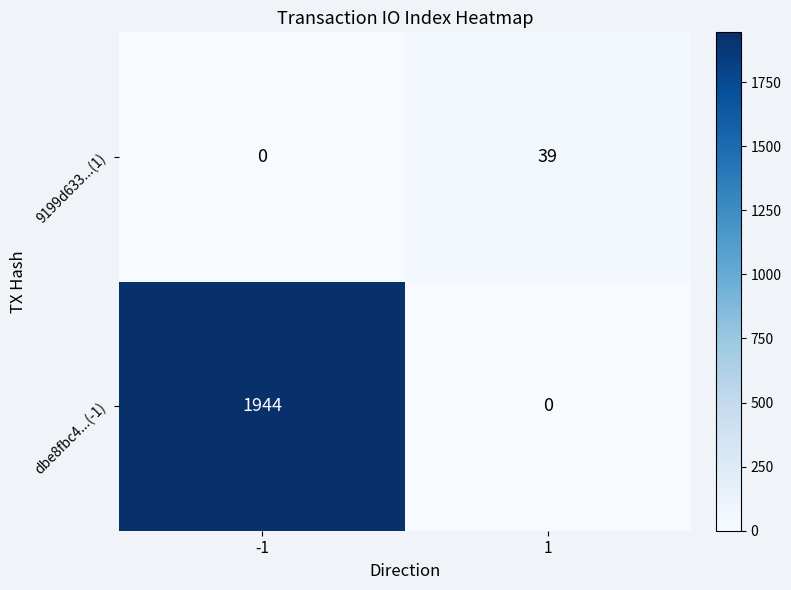

The value of dbe8fbc4...(-1) at -1 is 1083. True or false?

False